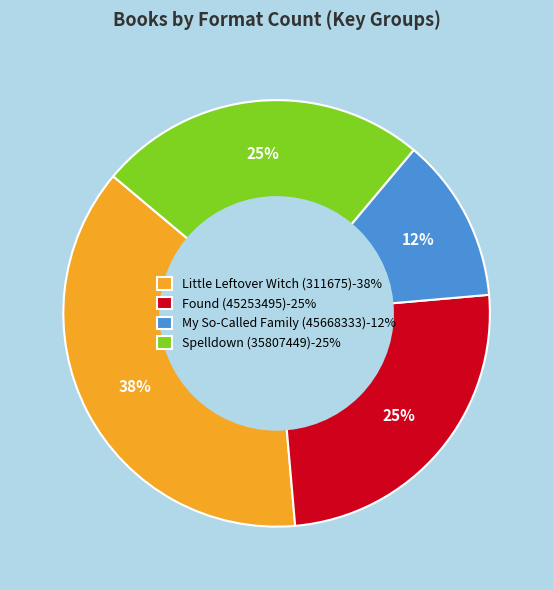

Which category has the smallest portion of the pie?

My So-Called Family (45668333)